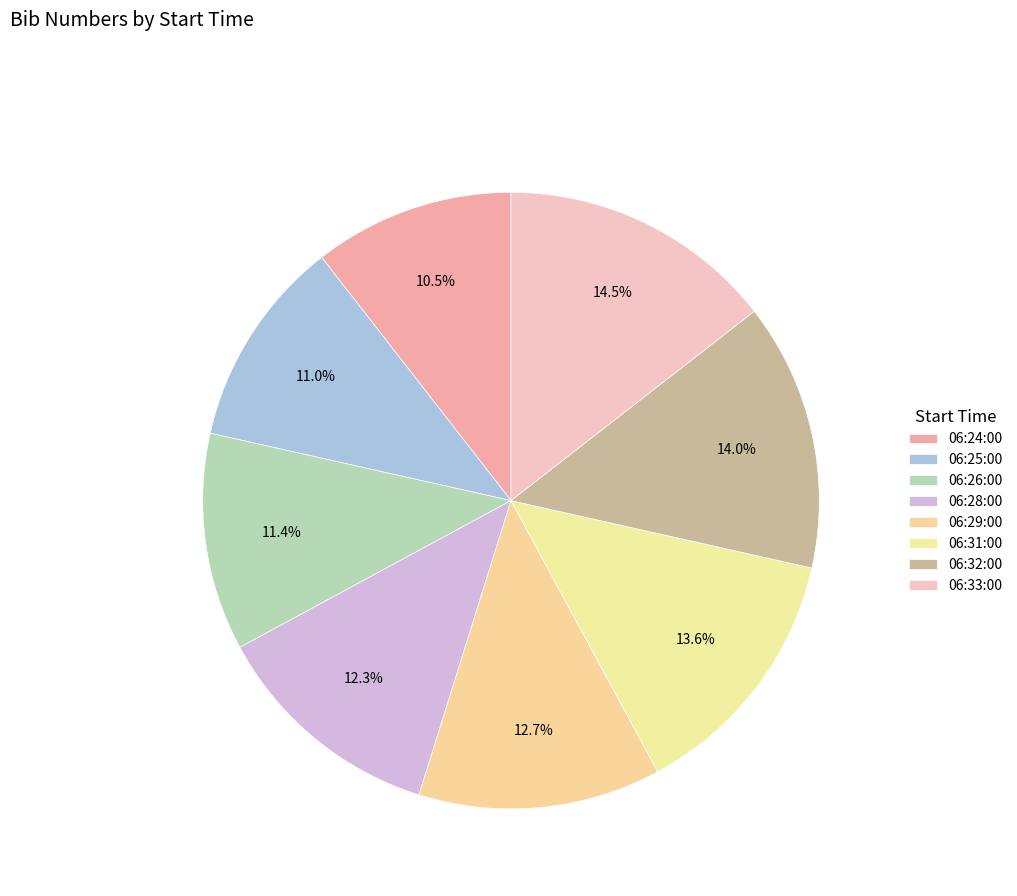

What portion of the pie excludes 06:31:00?

86.4%